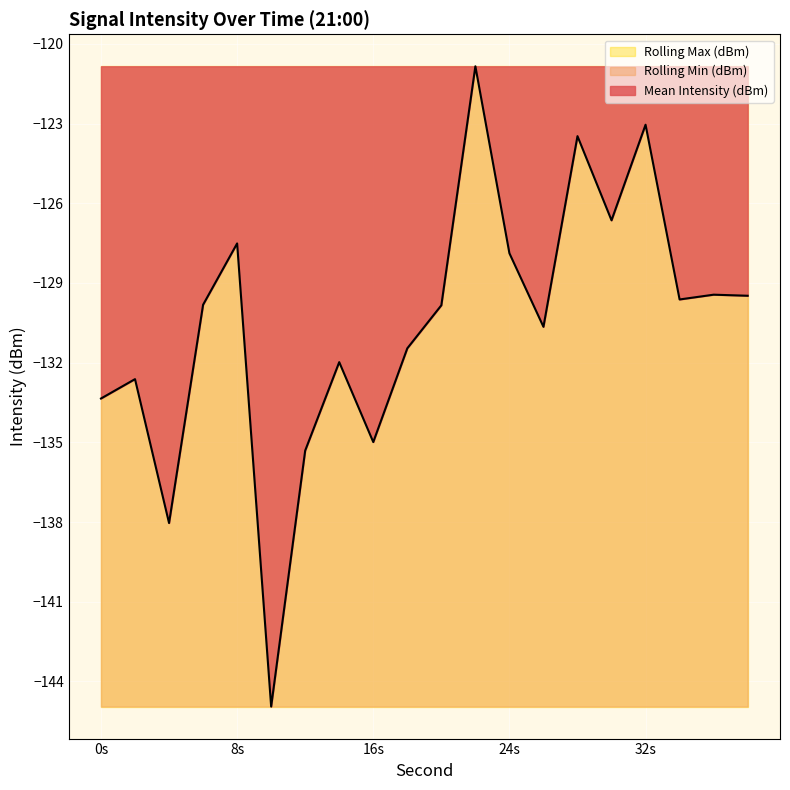

Rank the categories by Rolling Max (dBm) value from lowest to highest.

0, 2, 4, 6, 8, 10, 12, 14, 16, 18, 20, 22, 24, 26, 28, 30, 32, 34, 36, 38